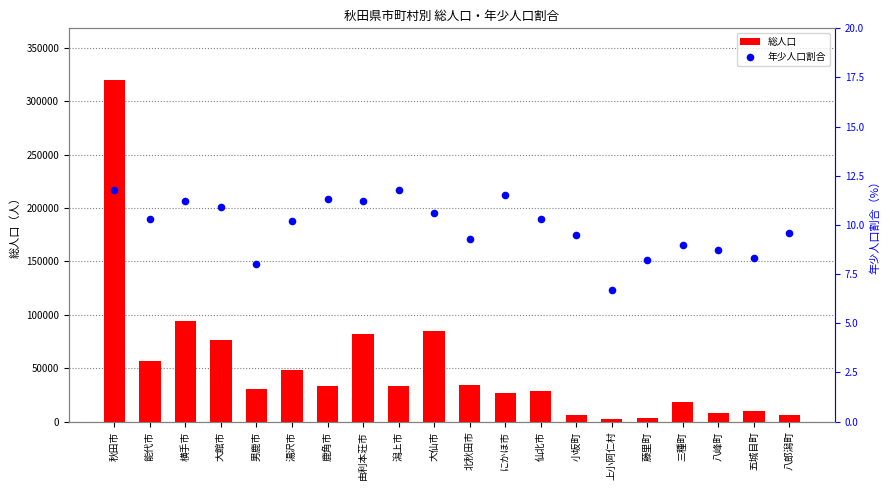

Which series has the largest total across all categories?

総人口